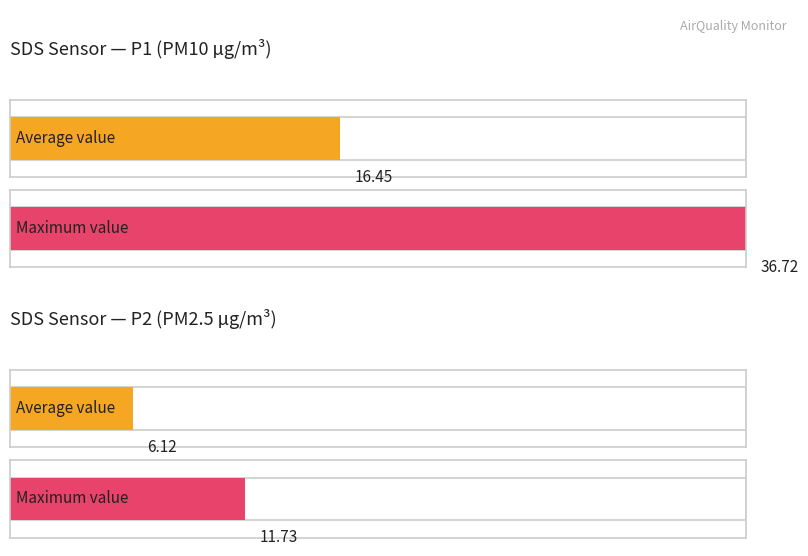

Which series has the largest total across all categories?

SDS_P1